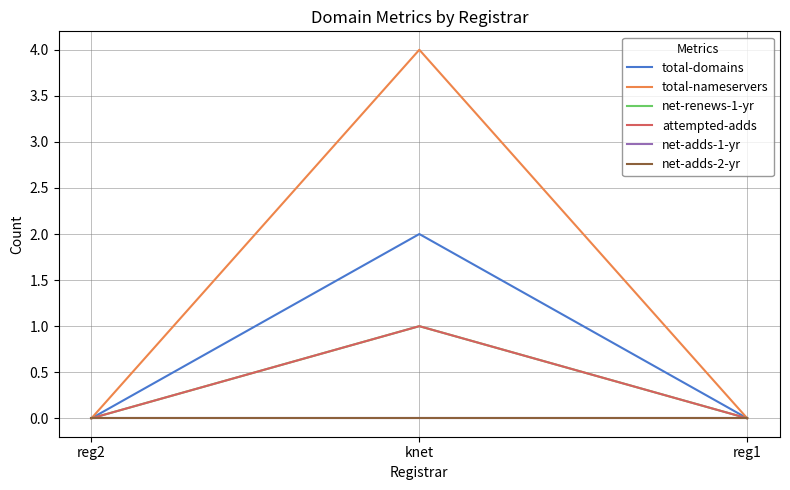

At which category does the chart reach its peak across all series?

knet